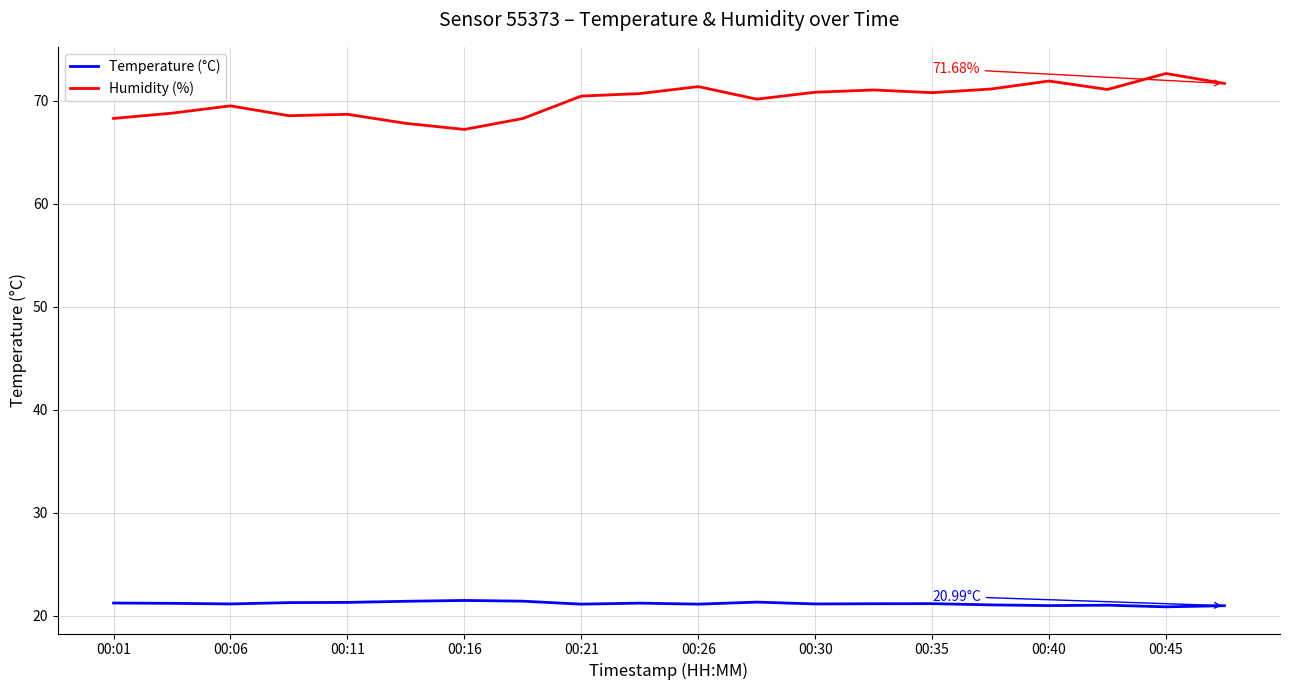

List the series in order of their peak value, highest first.

Humidity (%), Temperature (°C)